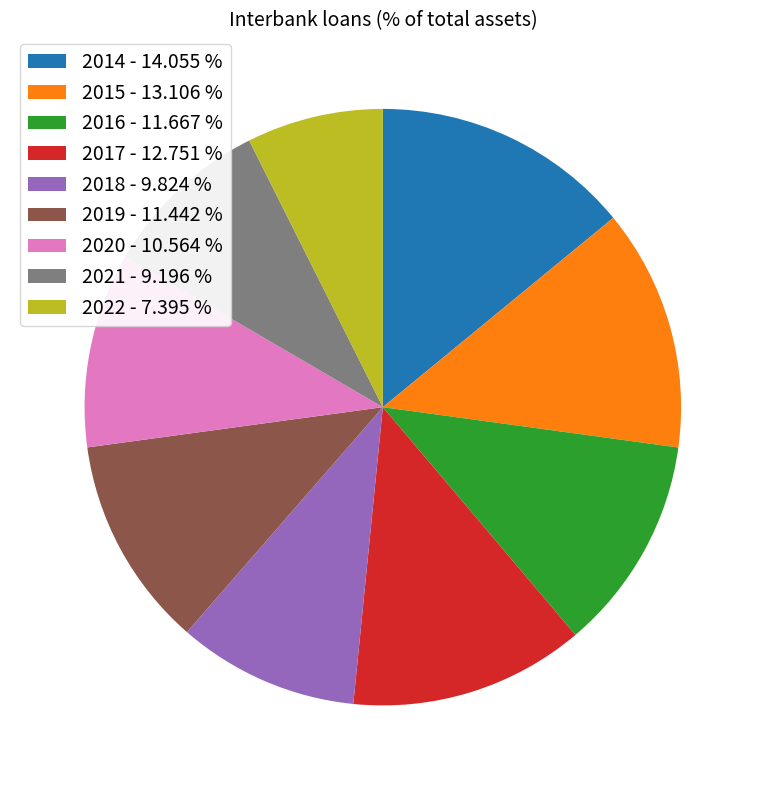

Is there a majority slice in this chart?

No